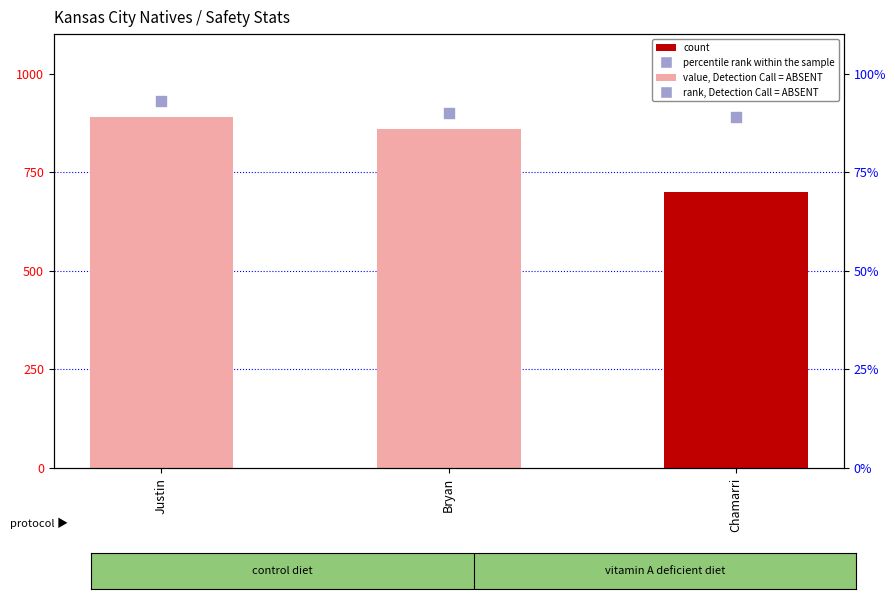

Which series contains the lowest Y value?

ovr (value, Detection Call = ABSENT)